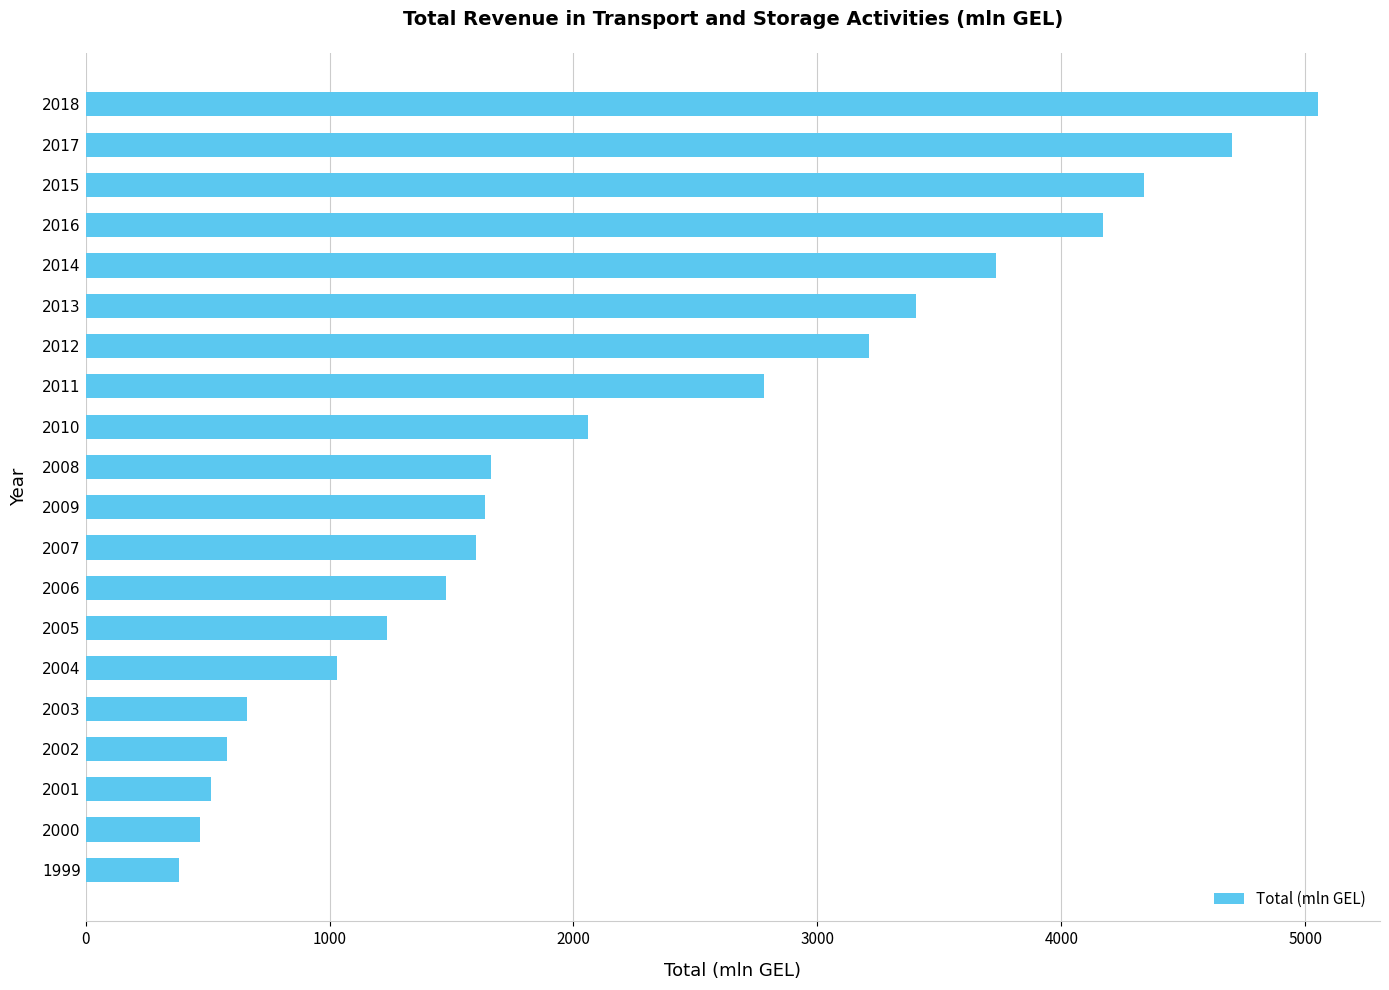

Reading top to bottom, what are all the values shown in this chart?

5054.0	4699.5	4339.9	4172.5	3733.0	3402.4	3210.9	2781.8	2060.3	1661.1	1638.3	1599.7	1476.3	1235.4	1029.0	663.4	581.0	512.1	469.7	380.9